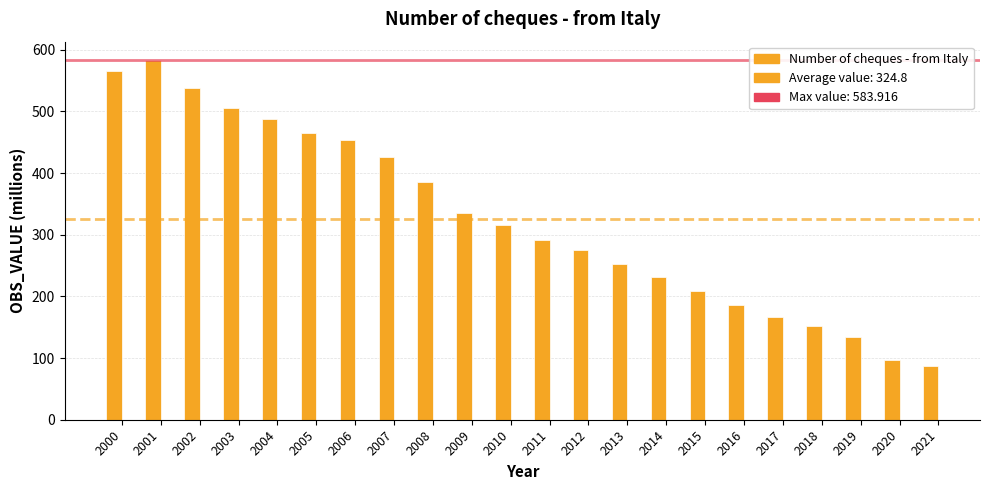

Rank the categories by value from lowest to highest.

2021, 2020, 2019, 2018, 2017, 2016, 2015, 2014, 2013, 2012, 2011, 2010, 2009, 2008, 2007, 2006, 2005, 2004, 2003, 2002, 2000, 2001